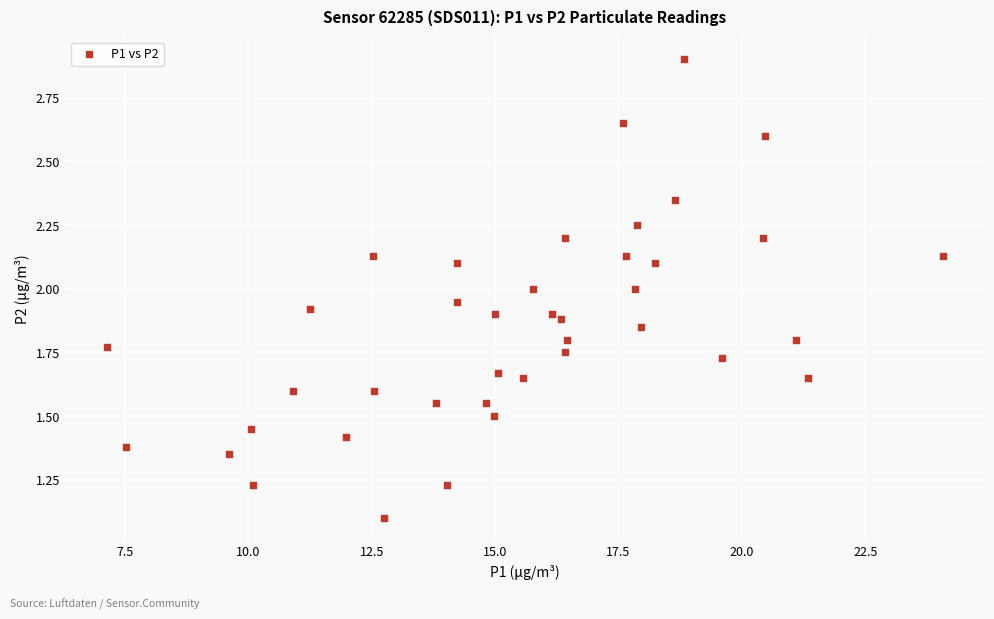

What is the range of X values (max minus min)?

16.9